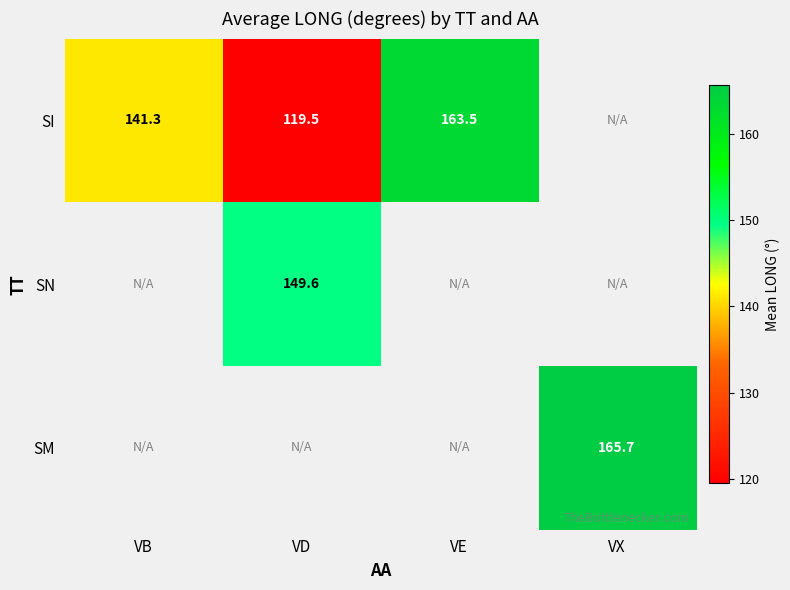

Which category has the highest value across all series?

VX